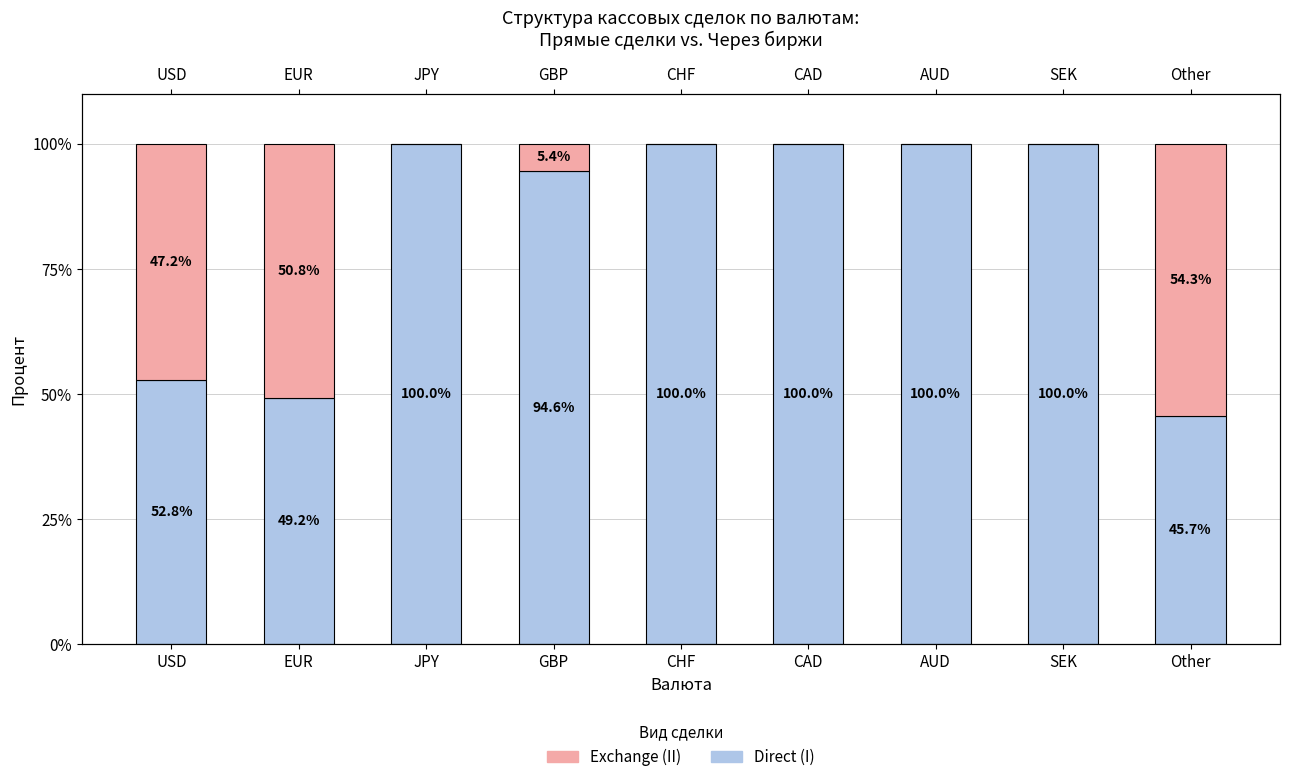

Reading right to left, transcribe all the data shown in this chart.

Direct (I): 45.7	100.0	100.0	100.0	100.0	94.6	100.0	49.2	52.8
Exchange (II): 54.3	0.0	0.0	0.0	0.0	5.4	0.0	50.8	47.2